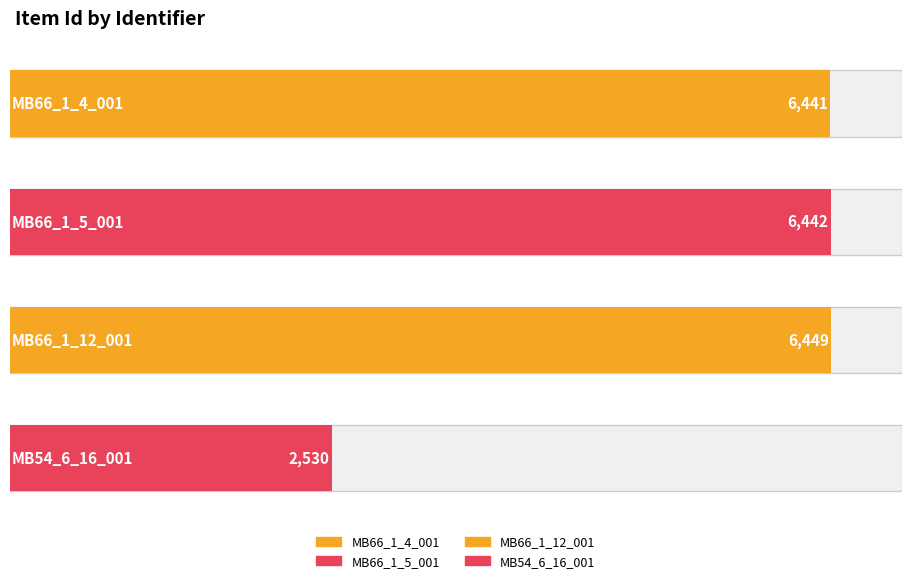

How many values are below 6442?

2